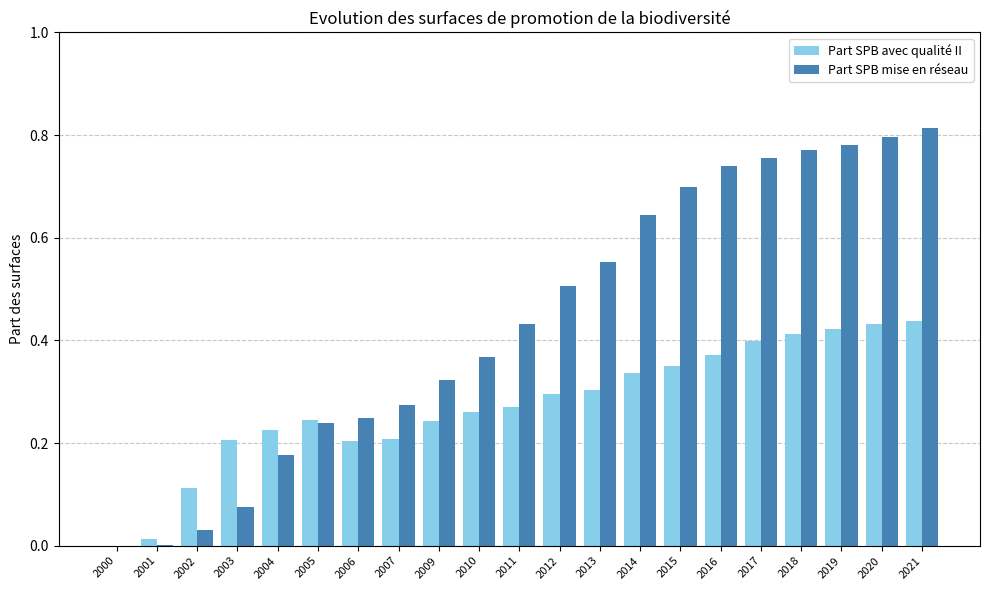

True or false: Part SPB mise en réseau has a value of 0.6 at 2010.

False